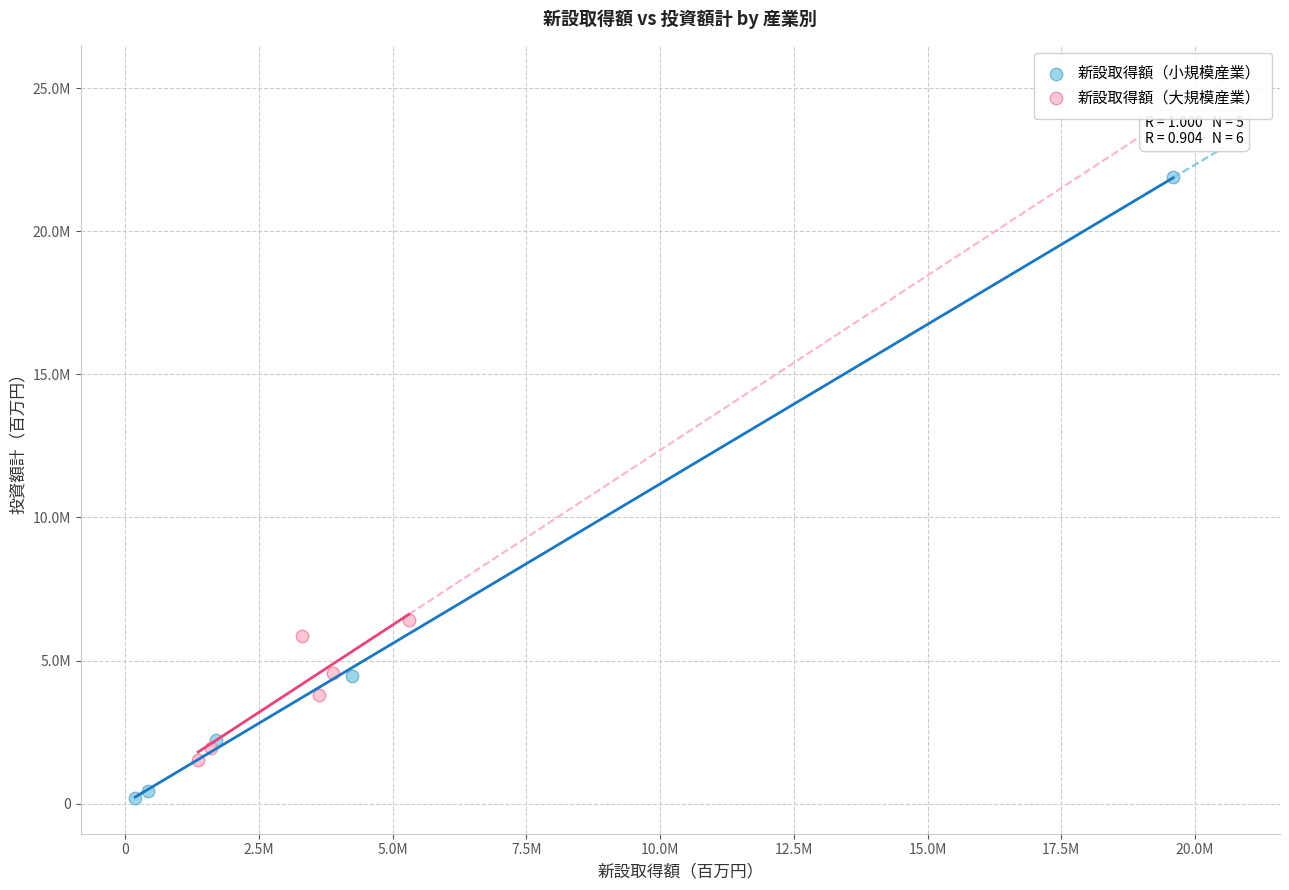

What are all the series names shown in the legend?

新設取得額（小規模産業）, 新設取得額（大規模産業）